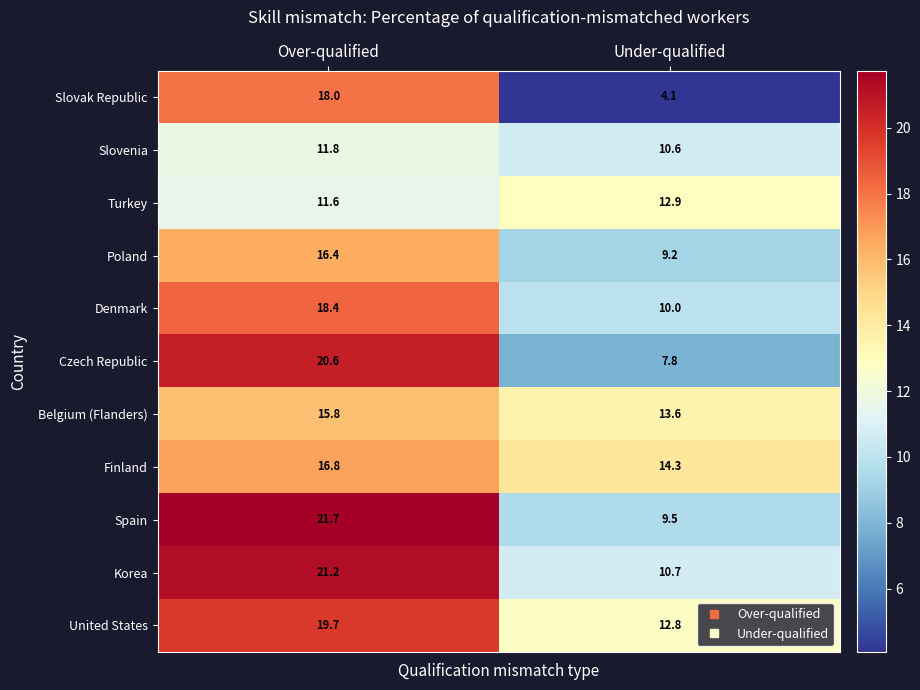

Which series has the largest range (max minus min)?

Slovak Republic